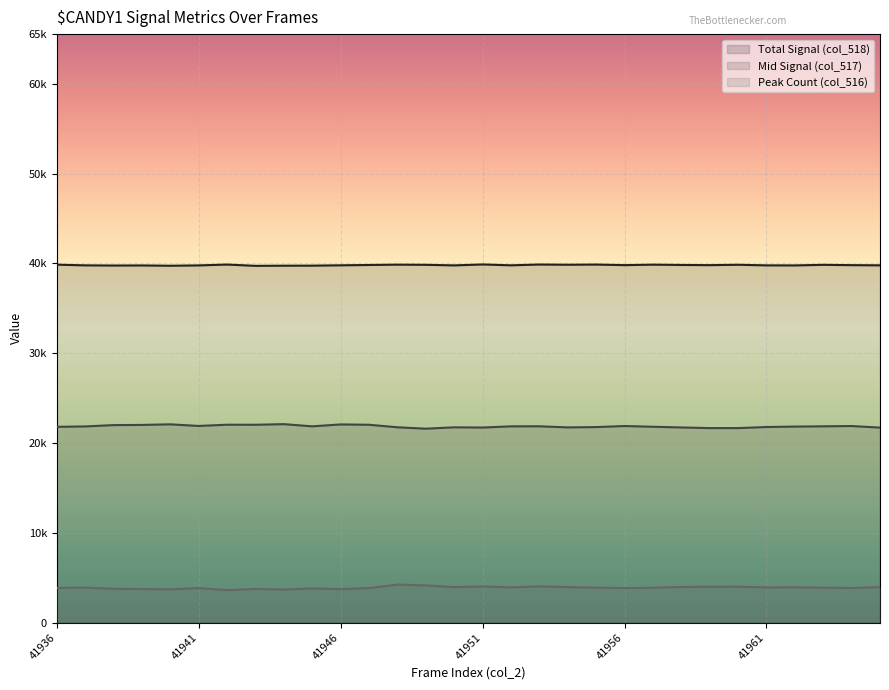

Which category has the lowest value in the col_518 series?

41943